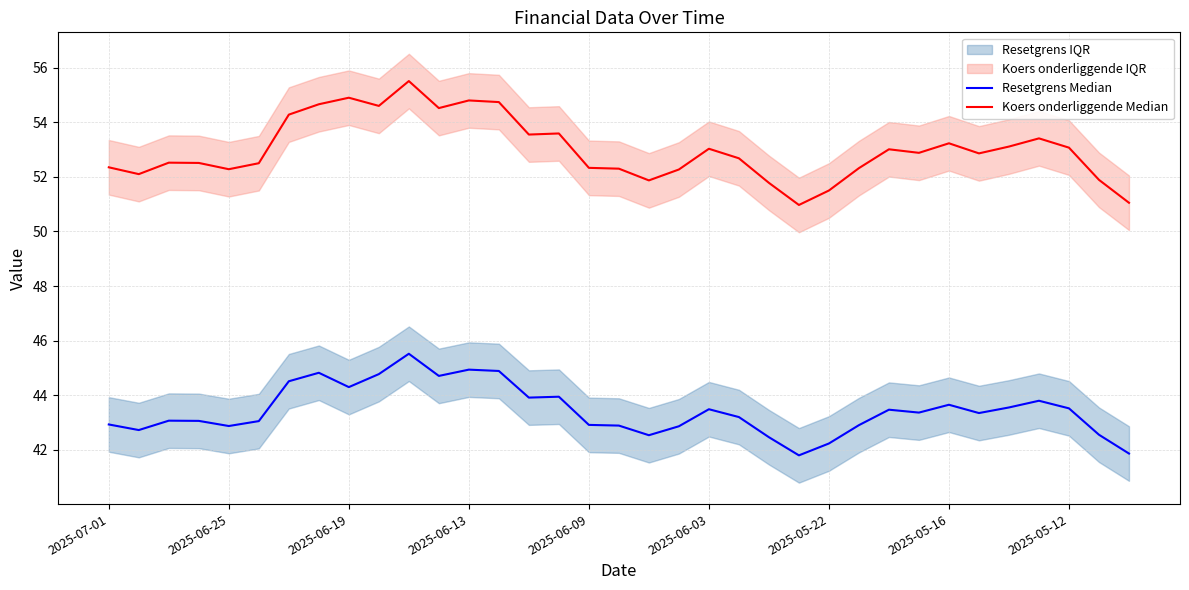

Reading right to left, what are all the values shown in this chart?

Resetgrens Median: 41.9	42.5	43.5	43.8	43.5	43.3	43.6	43.4	43.5	42.9	42.2	41.8	42.5	43.2	43.5	42.9	42.5	42.9	42.9	43.9	43.9	44.9	44.9	44.7	45.5	44.8	44.3	44.8	44.5	43.0	42.9	43.1	43.1	42.7	42.9
Koers onderliggende Median: 51.0	51.9	53.1	53.4	53.1	52.9	53.2	52.9	53.0	52.3	51.5	51.0	51.8	52.7	53.0	52.3	51.9	52.3	52.3	53.6	53.5	54.7	54.8	54.5	55.5	54.6	54.9	54.7	54.3	52.5	52.3	52.5	52.5	52.1	52.4